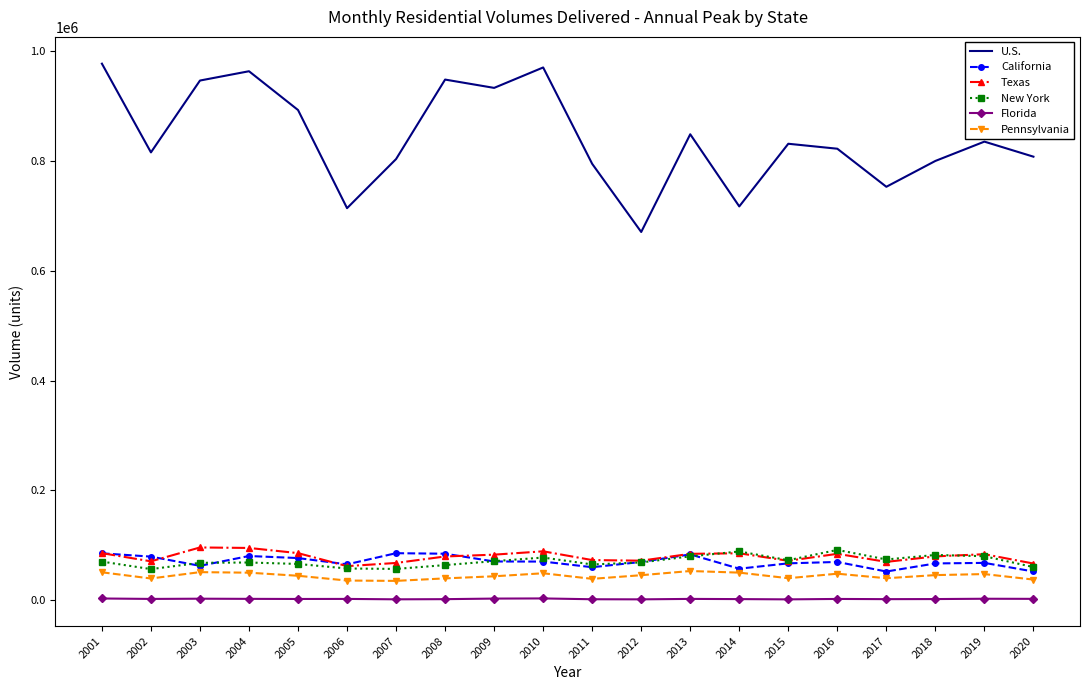

The value of Texas at 2009 is 83080. True or false?

True